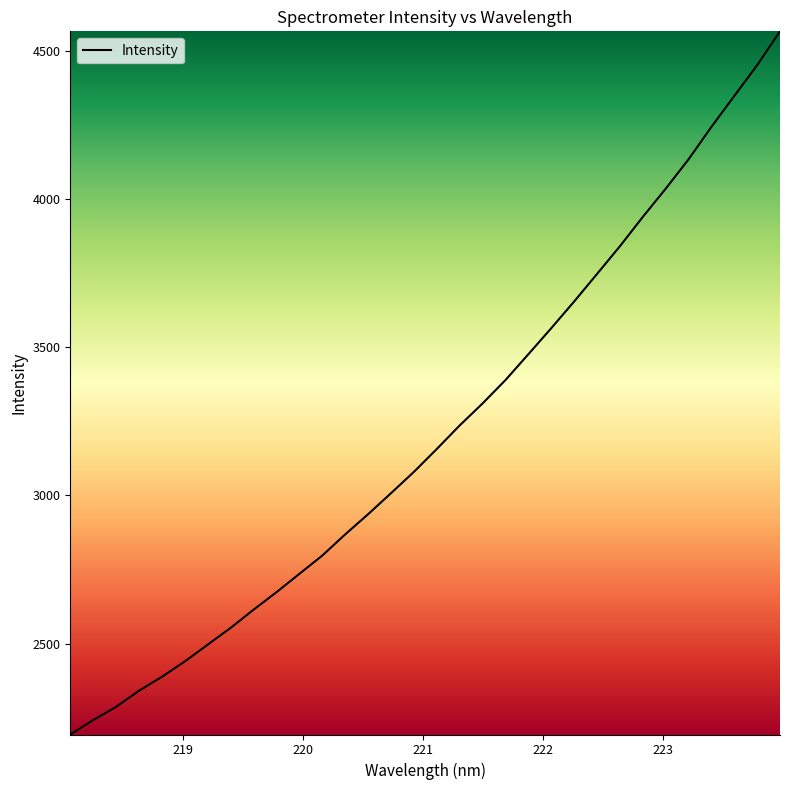

What is the maximum value shown in the chart?

4565.6